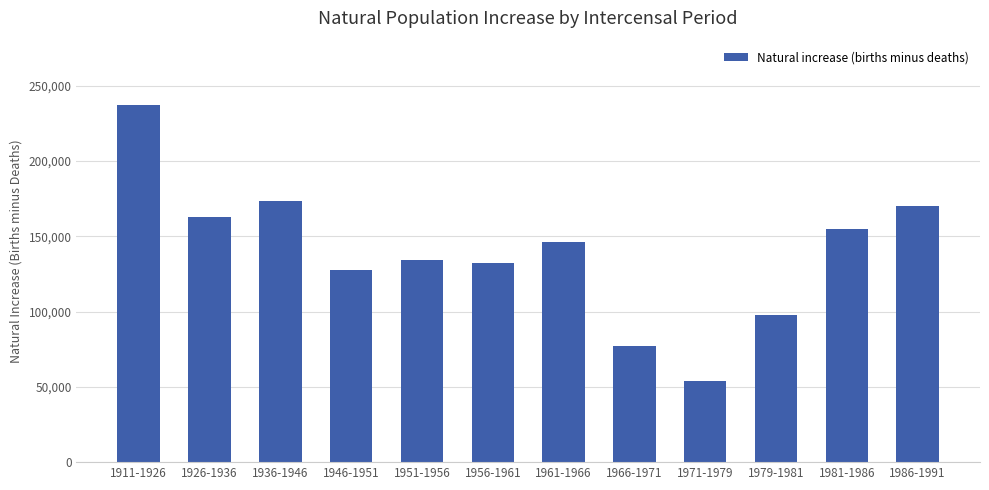

List the labels in order of value, largest first.

1911-1926, 1936-1946, 1986-1991, 1926-1936, 1981-1986, 1961-1966, 1951-1956, 1956-1961, 1946-1951, 1979-1981, 1966-1971, 1971-1979